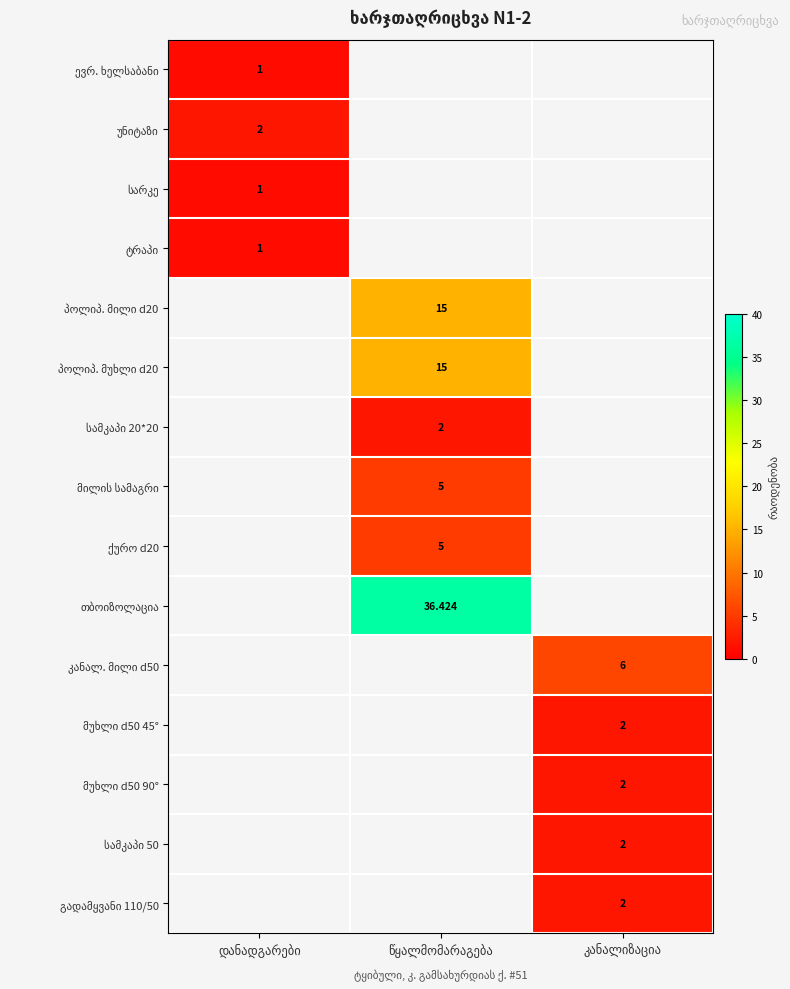

Which series has the widest spread of values?

ევრ. ხელსაბანი